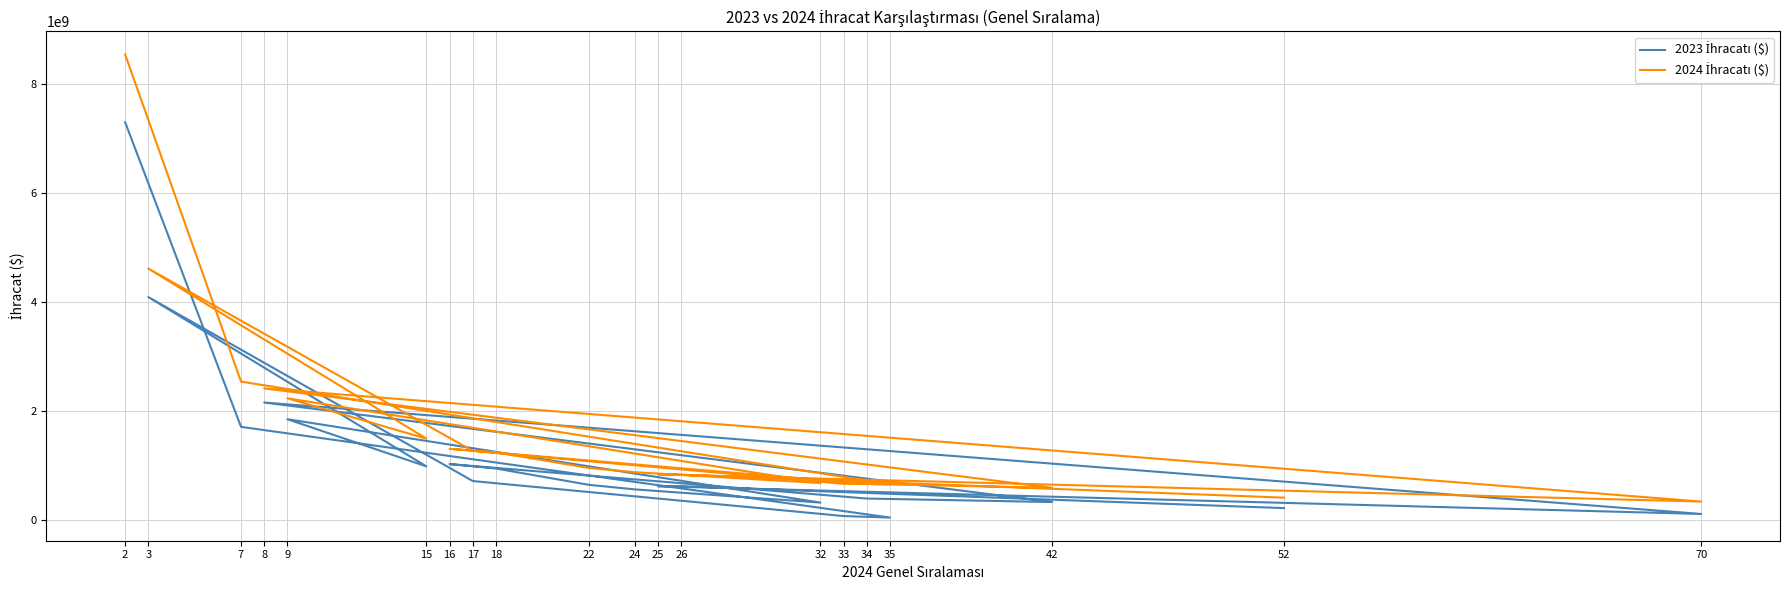

Between 25 and 8, which is larger?

8